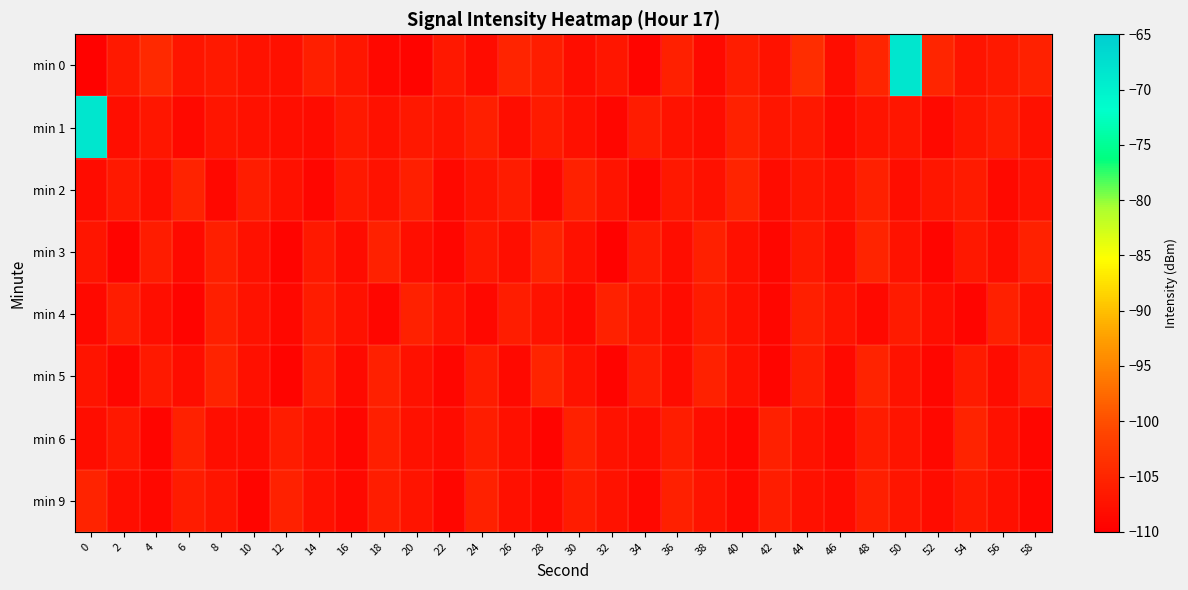

Which has a higher value, 26 or 6?

26